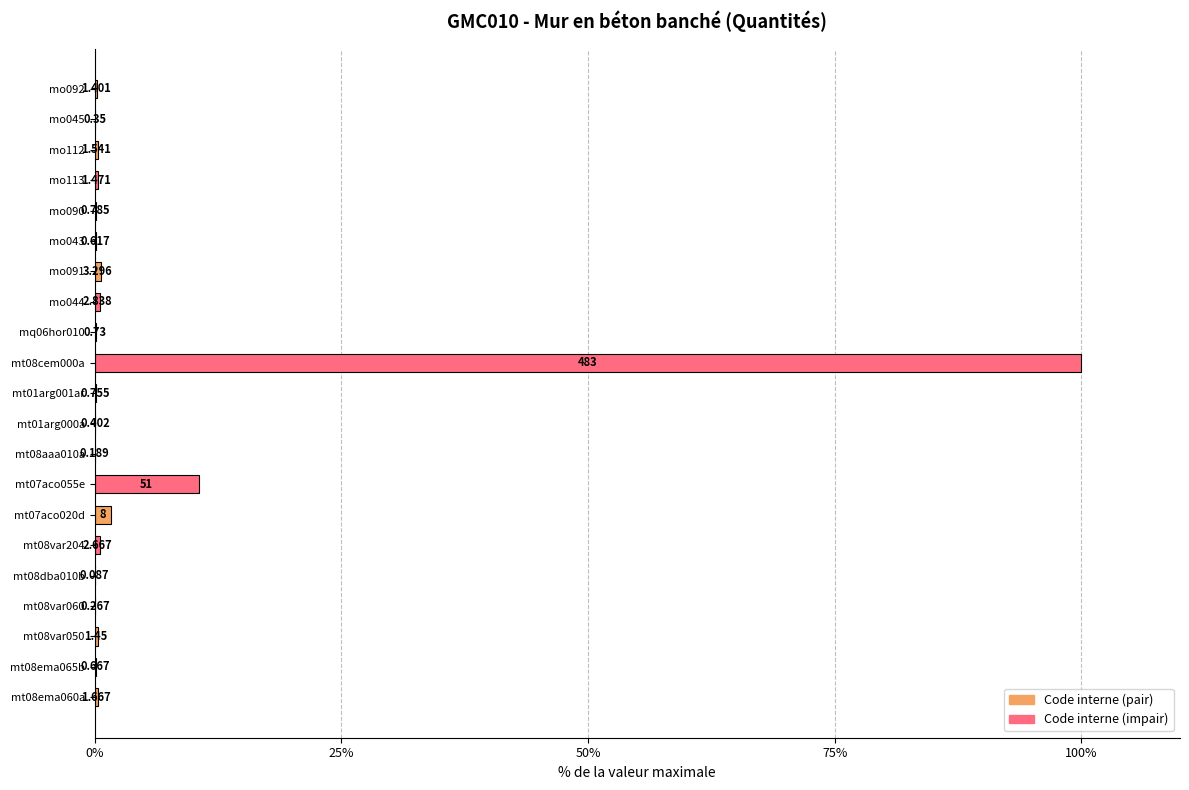

Are the bars horizontal?

Yes